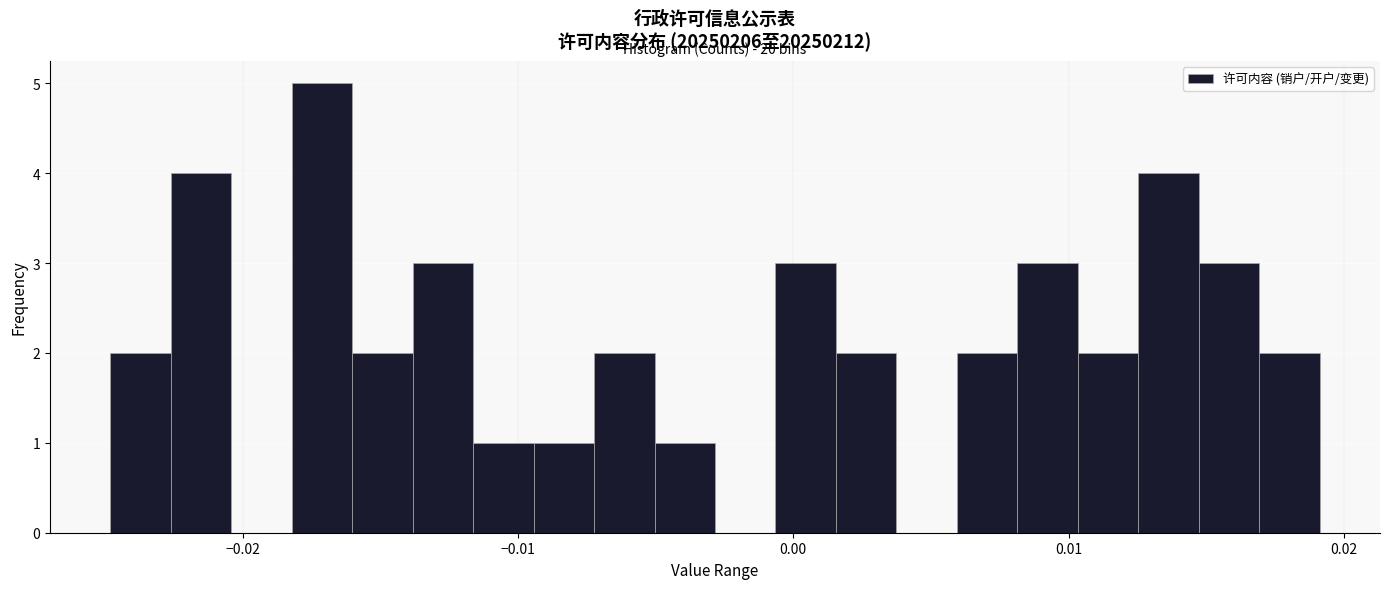

Read against the x-axis, roughly where is the centre of the tallest bar?

-0.017